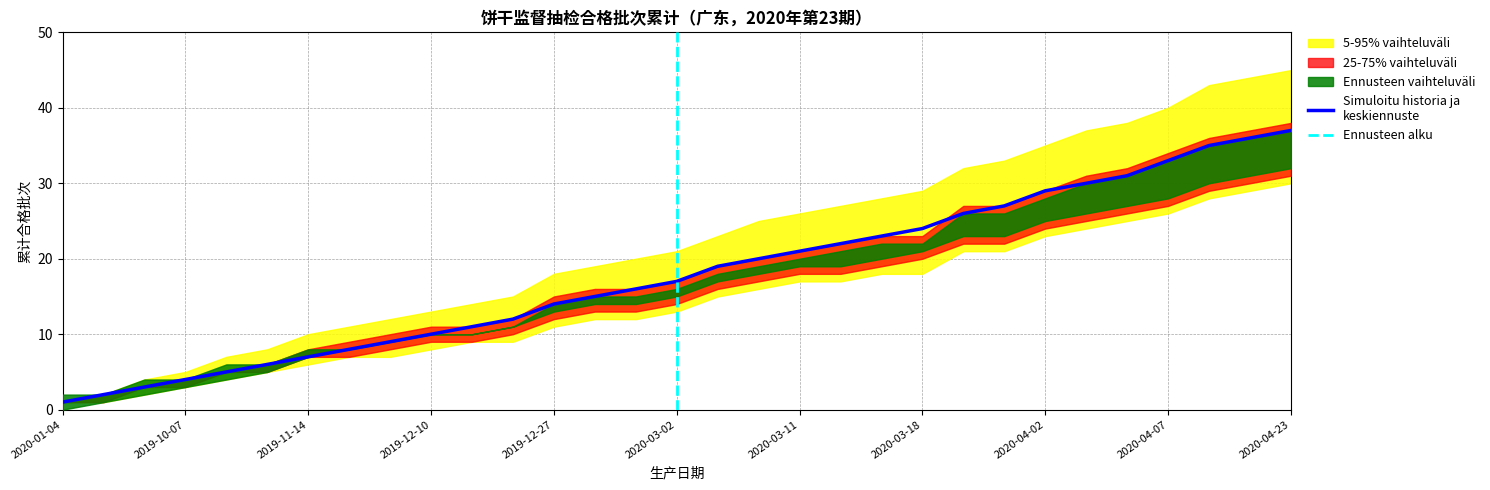

What is the sum of all 5-95% 上限 values?

685